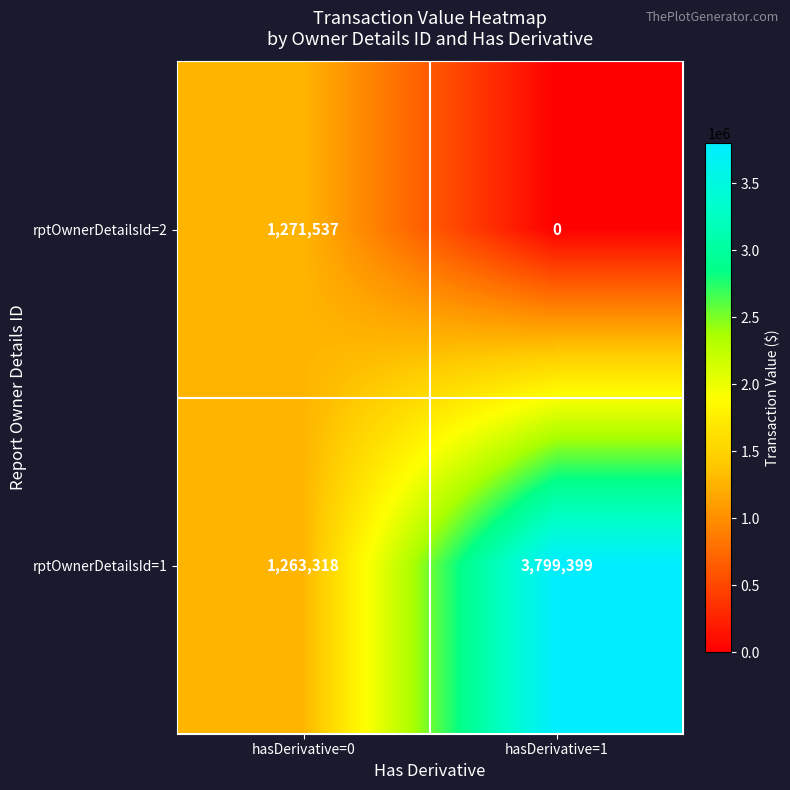

Which series changed the most between hasDerivative=0 and hasDerivative=1?

rptOwnerDetailsId=1